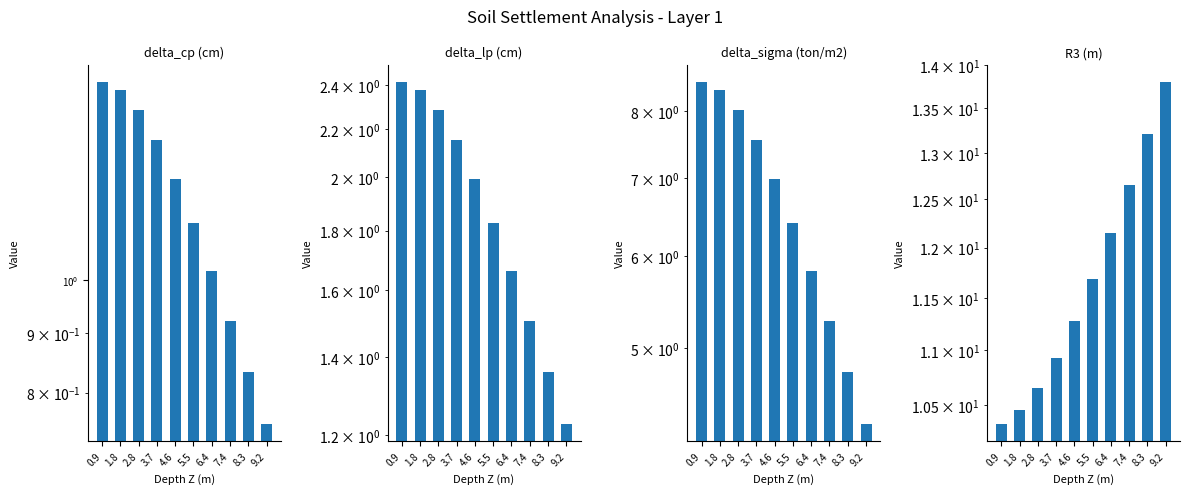

What is the lowest value of the delta_cp series?

0.8